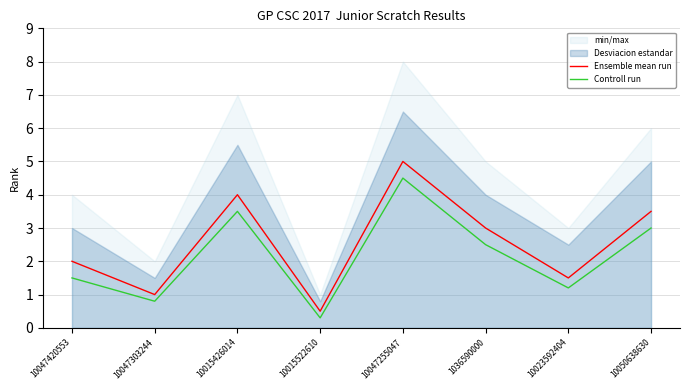

True or false: Controll run has a value of 1.0 at 10047420553.

False